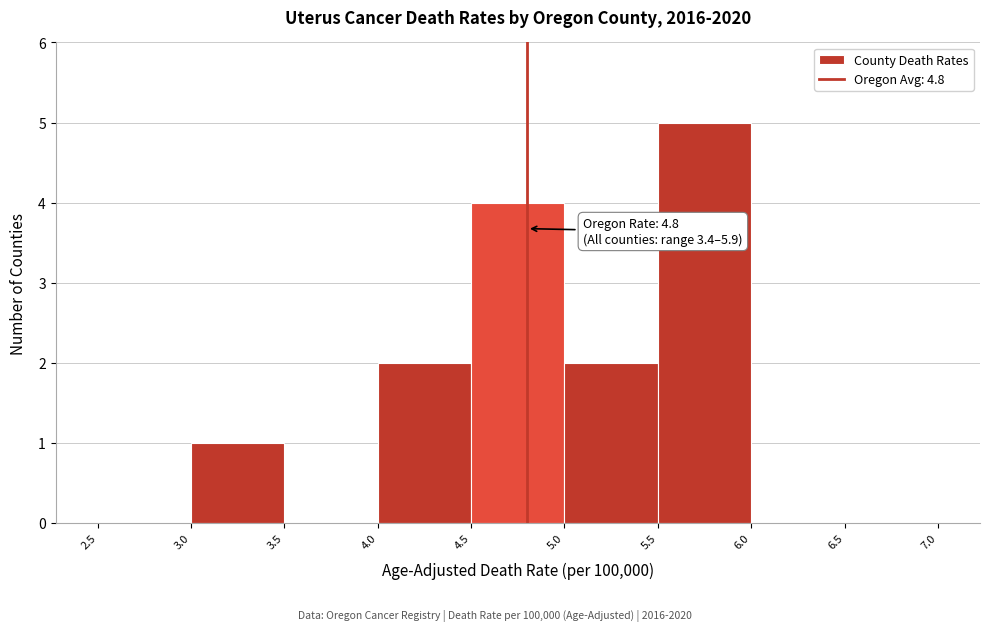

Which range on the x-axis has the tallest bar?

5.5 to 6.0